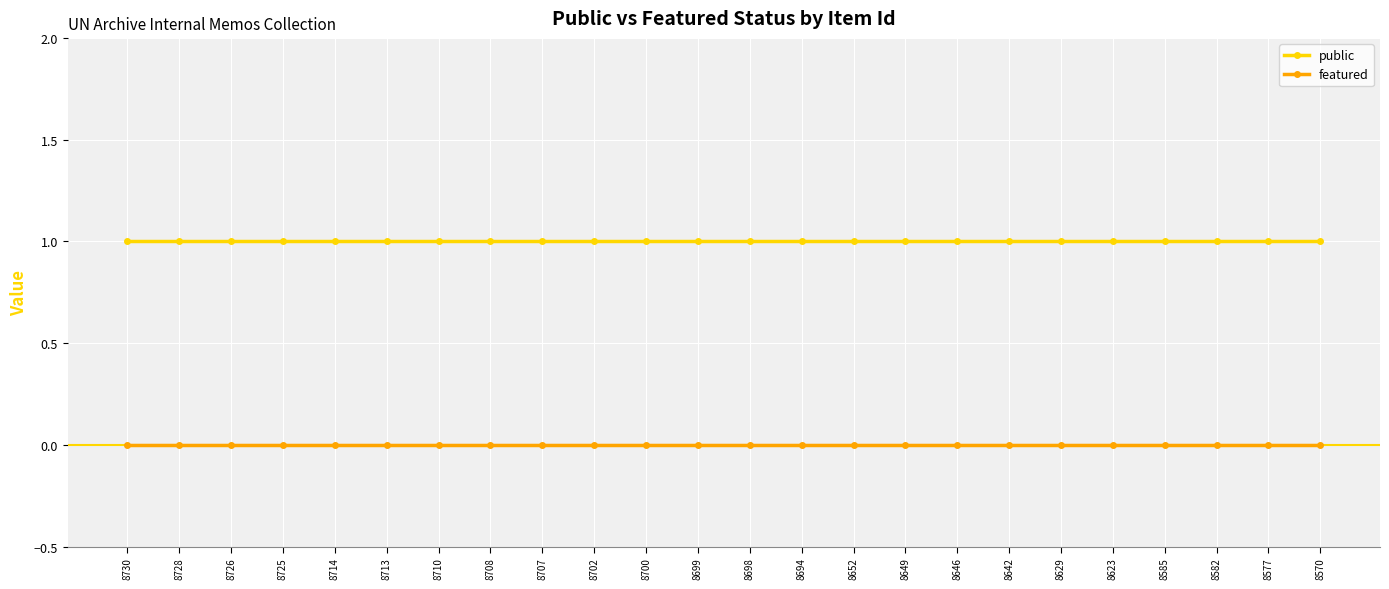

Rank the series by their maximum value, from highest to lowest.

public, featured